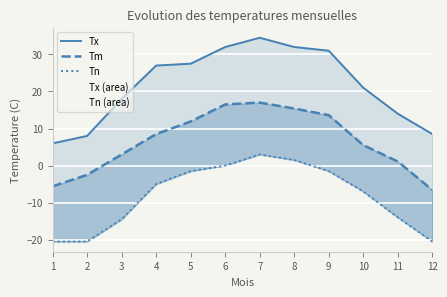

What is the difference between the maximum and minimum values in the Tx series?

28.5